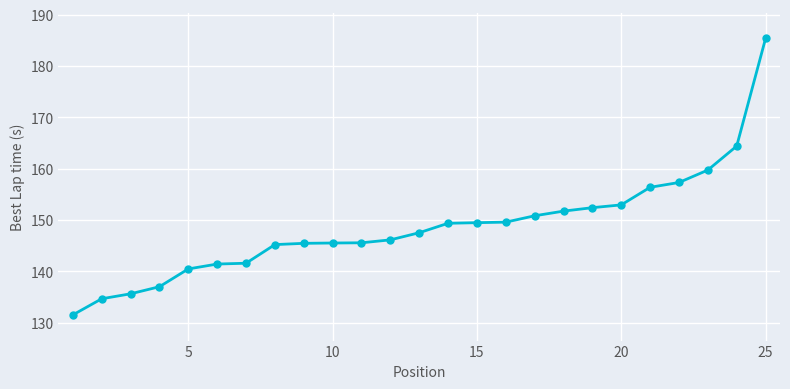

What is the difference between the maximum and minimum values?

53.8